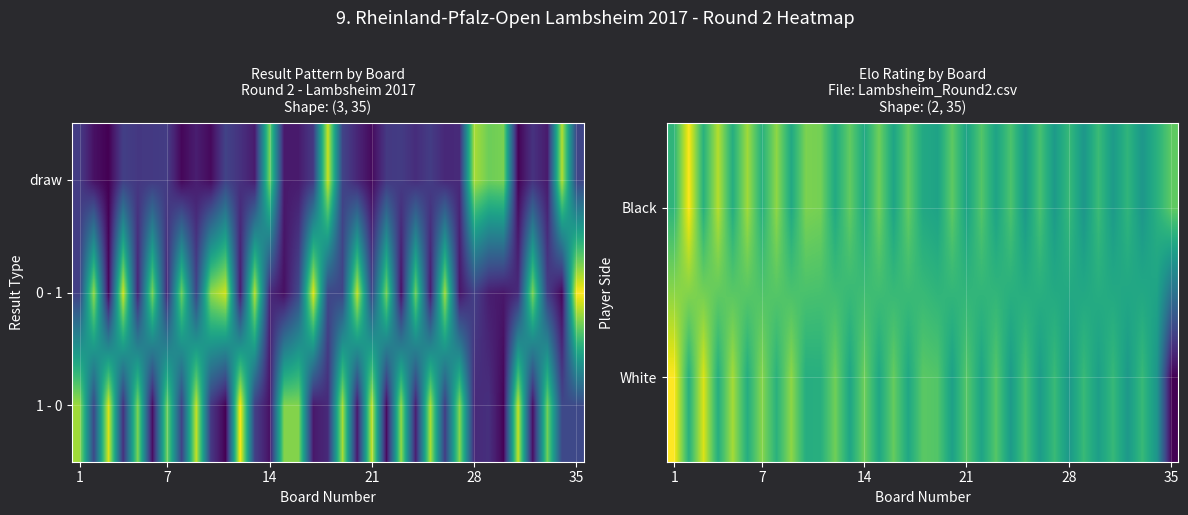

Count the number of categories in the chart.

35